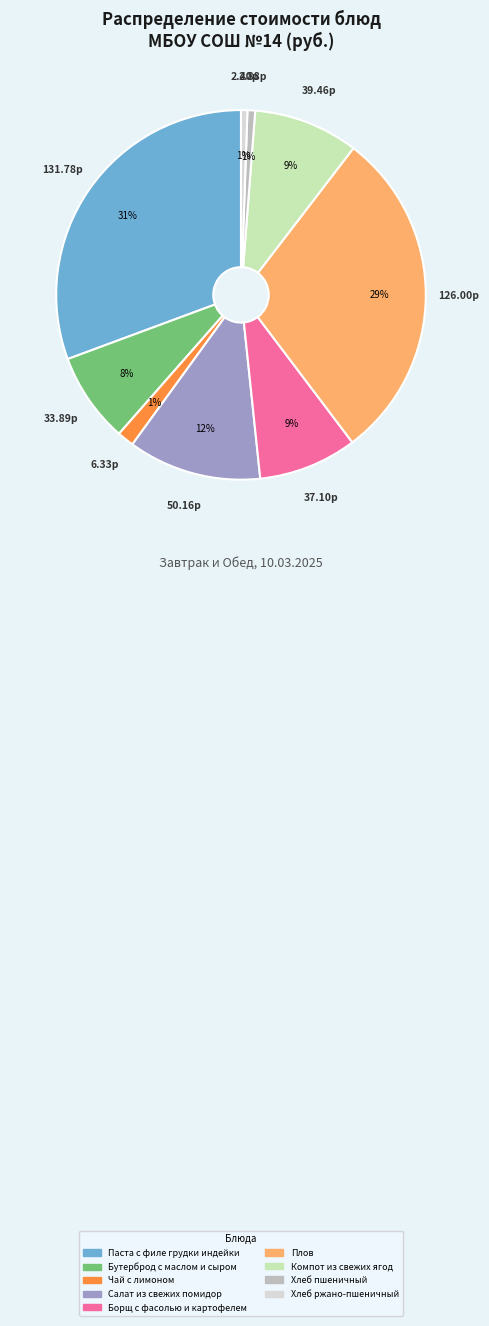

Approximately how many times larger is the value at Паста с филе грудки индейки compared to Салат из свежих помидор?

2.6